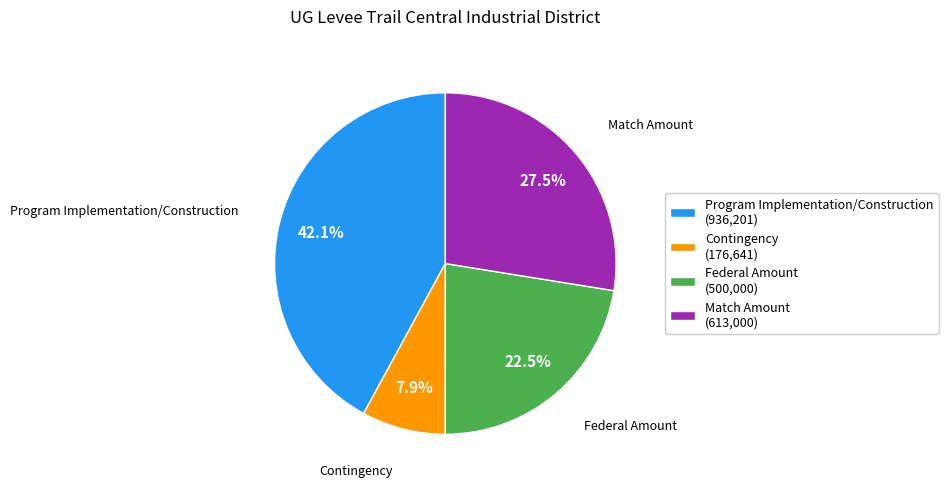

Which slice is the largest?

Program Implementation/Construction